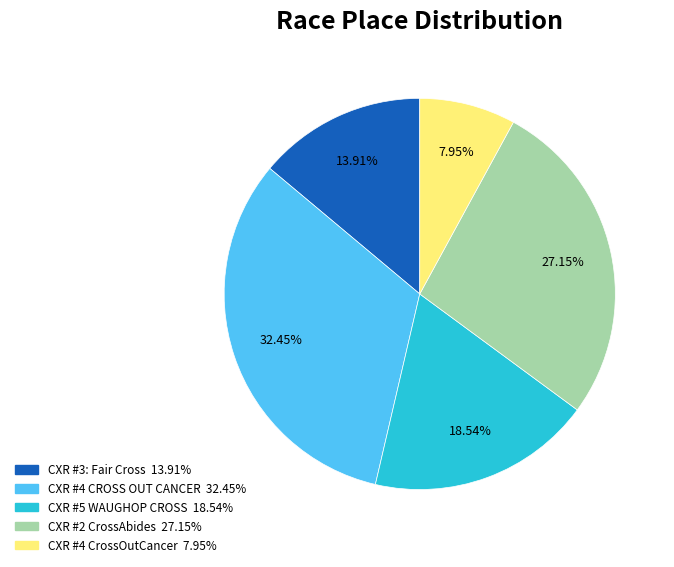

Is it true that CXR #3: Fair Cross is 14% of the pie?

True